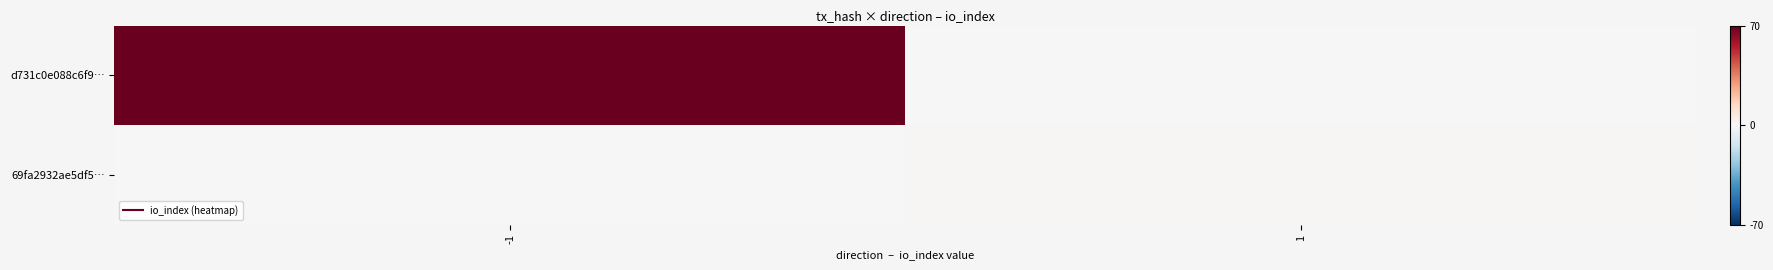

How many series are shown in this chart?

2